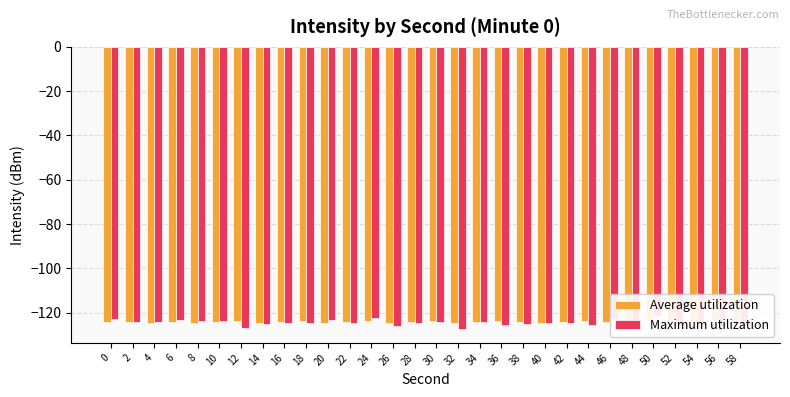

What is the difference between the second highest and second lowest values in the Average utilization series?

1.1